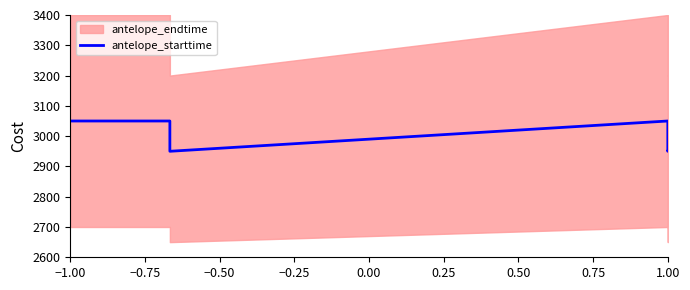

How many data points are above 3049?

3